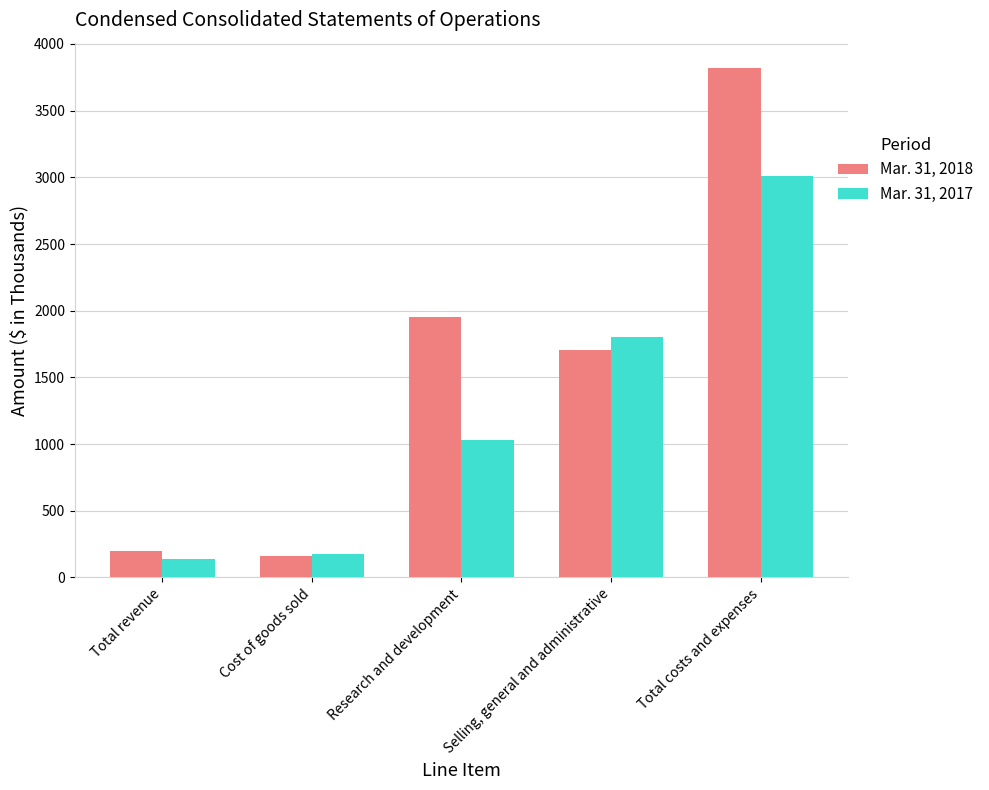

What are all the series names shown in the legend?

Mar. 31, 2018, Mar. 31, 2017